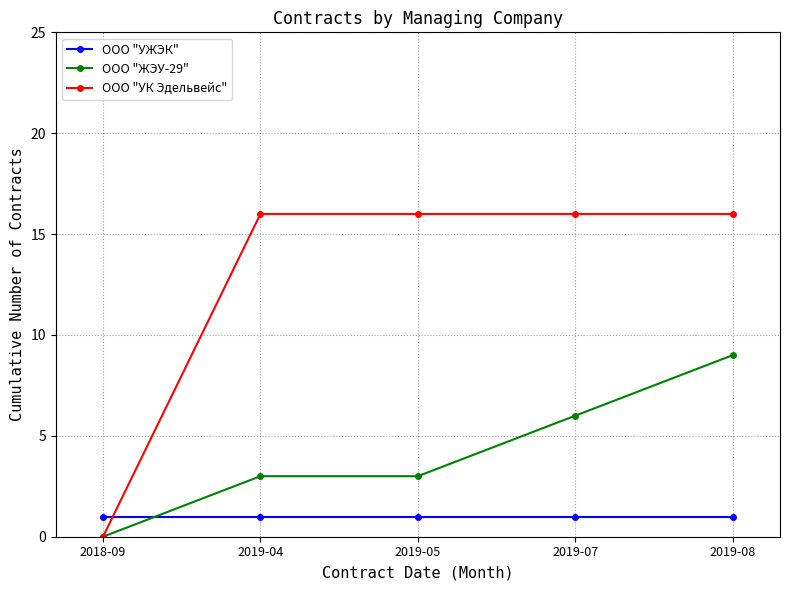

Between which two adjacent categories do ООО "УЖЭК" and ООО "ЖЭУ-29" first intersect?

2018-09 and 2019-04